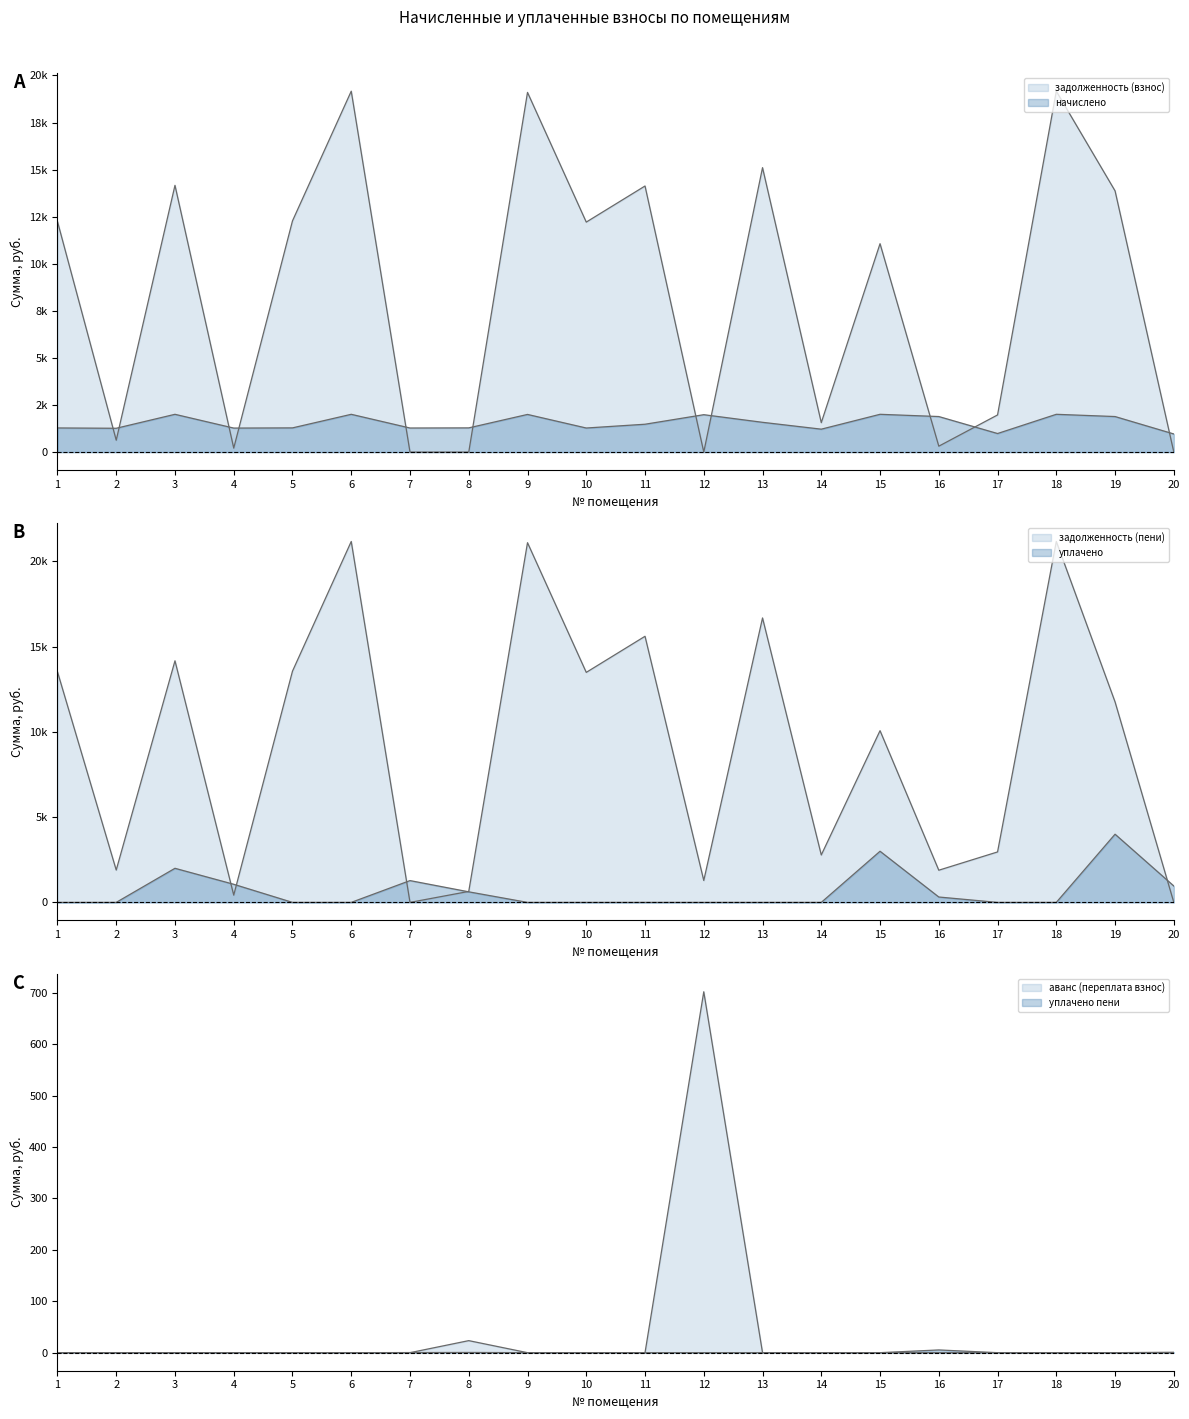

Does the chart have visible grid lines?

No